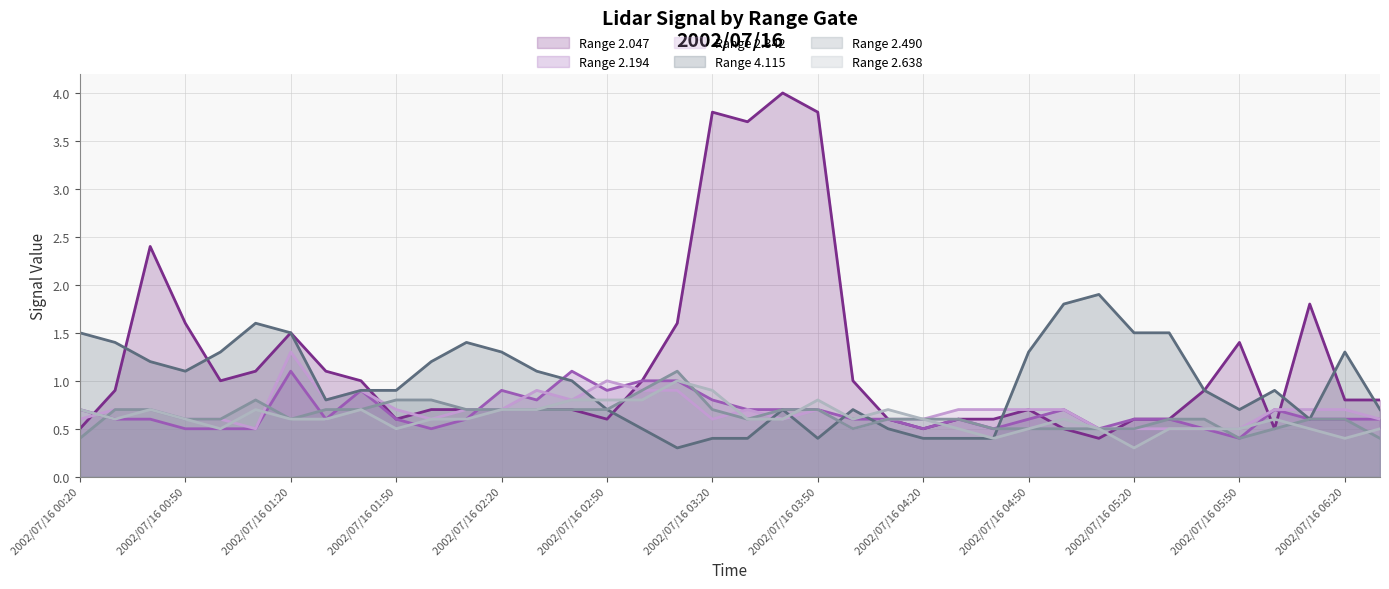

Does the chart display data point markers on the line(s)?

No